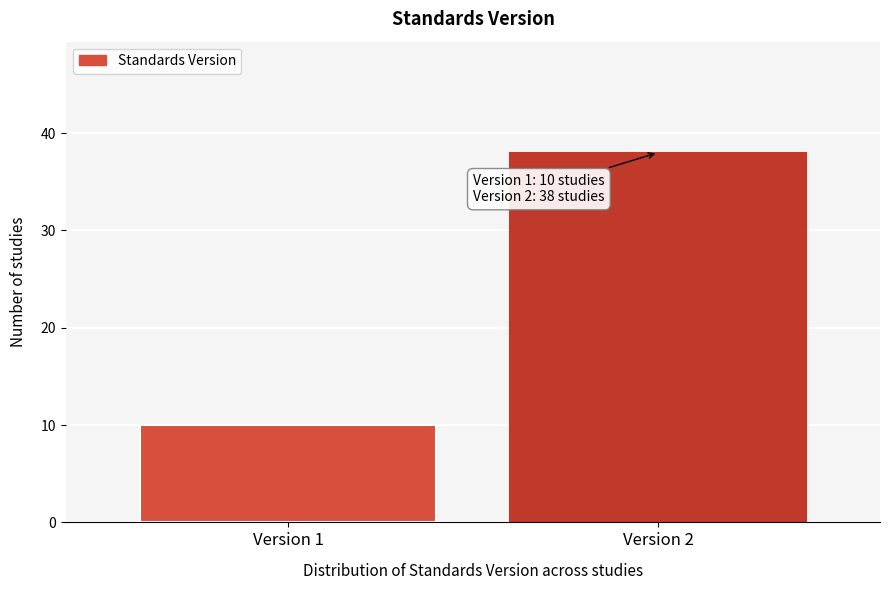

Reading left to right, what are all the values shown in this chart?

10	38